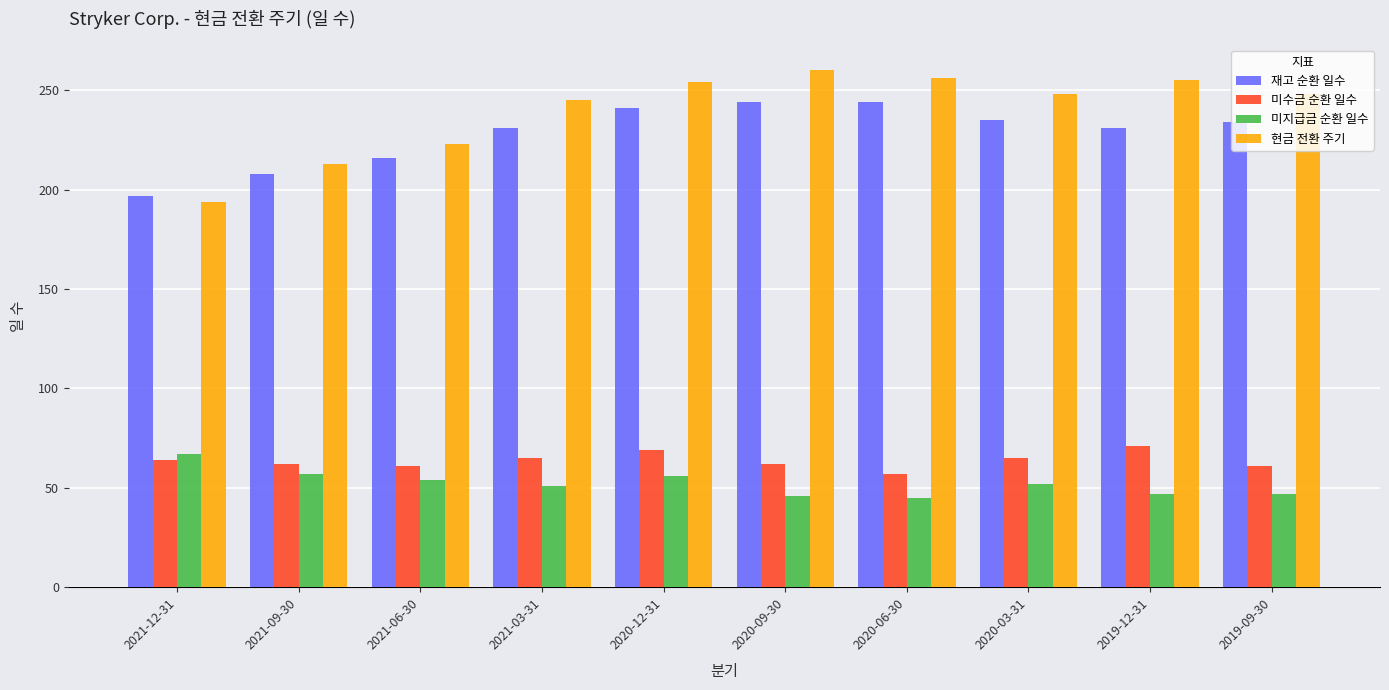

What is the minimum value shown in the chart?

45